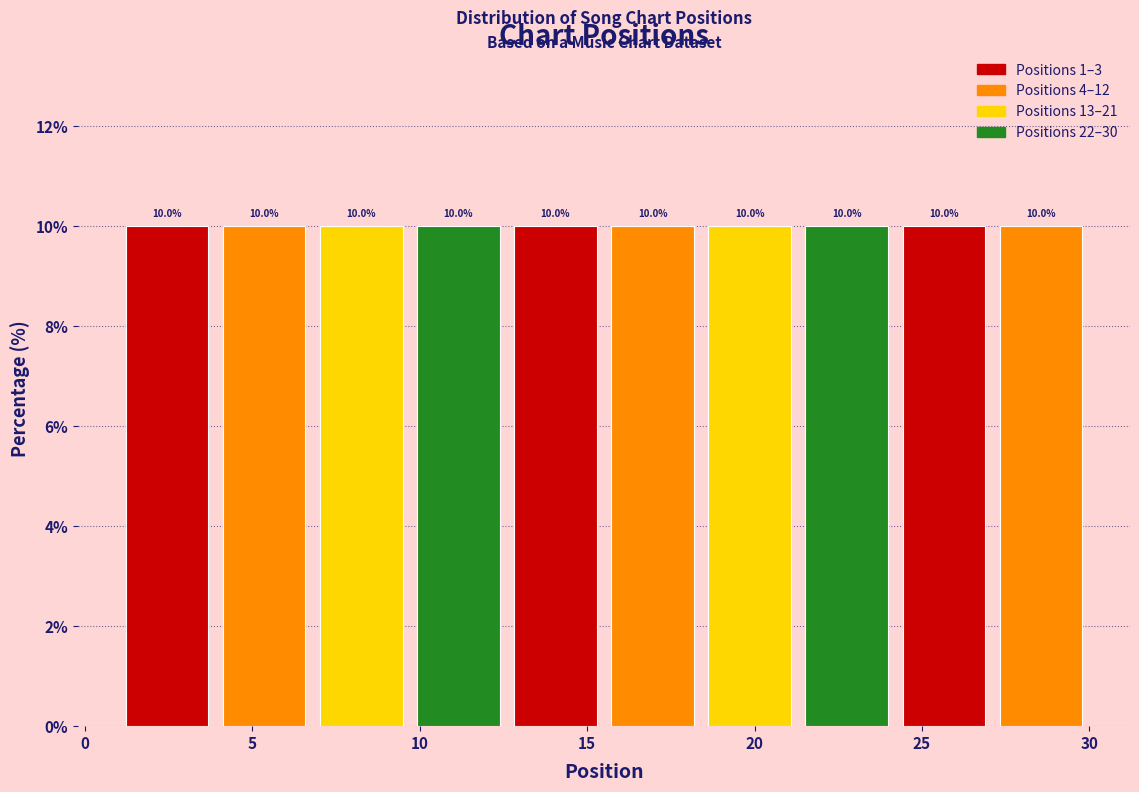

Reading left to right, list every bar in this chart as the range it spans on the x-axis followed by its height. The bar edges are not printed on the chart, so give them approximately, as read against the axis.

1.0 to 3.9: 10.0
3.9 to 6.8: 10.0
6.8 to 9.7: 10.0
9.7 to 12.6: 10.0
12.6 to 15.5: 10.0
15.5 to 18.4: 10.0
18.4 to 21.3: 10.0
21.3 to 24.2: 10.0
24.2 to 27.1: 10.0
27.1 to 30.0: 10.0